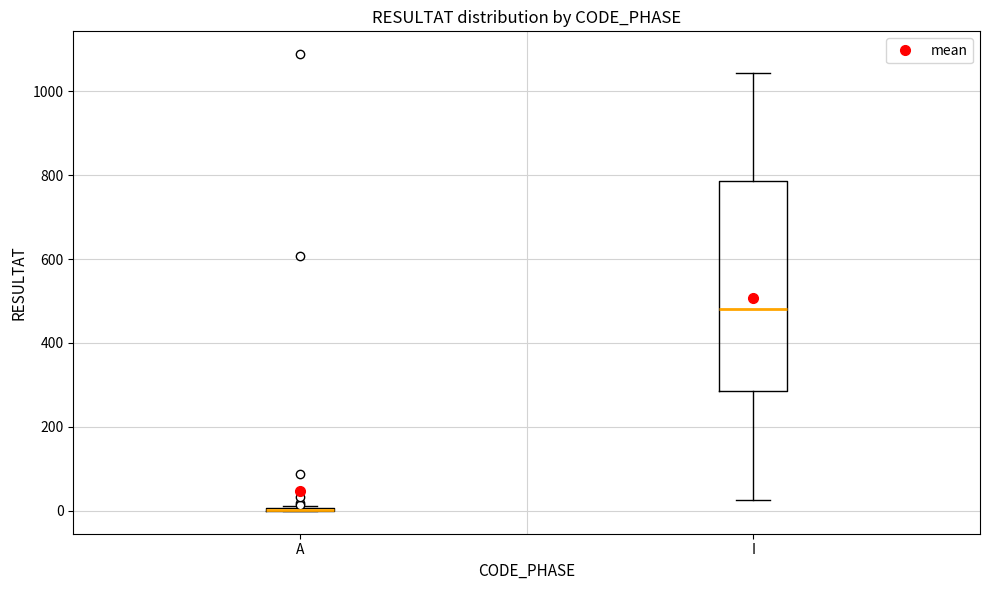

Reading left to right, transcribe this box plot: for each box, give where its median line is, the range the box spans, and where its two whiskers end, as read against the y-axis. The values are not printed on the chart, so give them approximately, as read against the axis.

A: box collapsed to a line at 0, whiskers 0 to 20
I: median 480, box 280 to 780, whiskers 20 to 1040